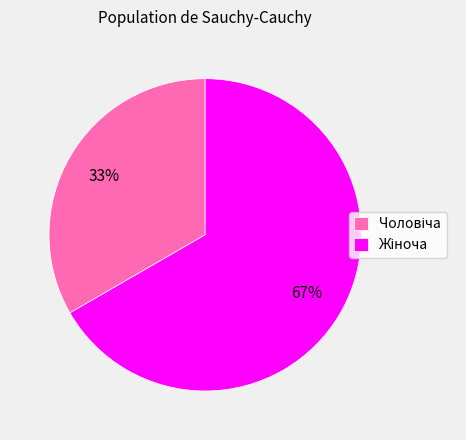

Count the number of slices in the pie.

2